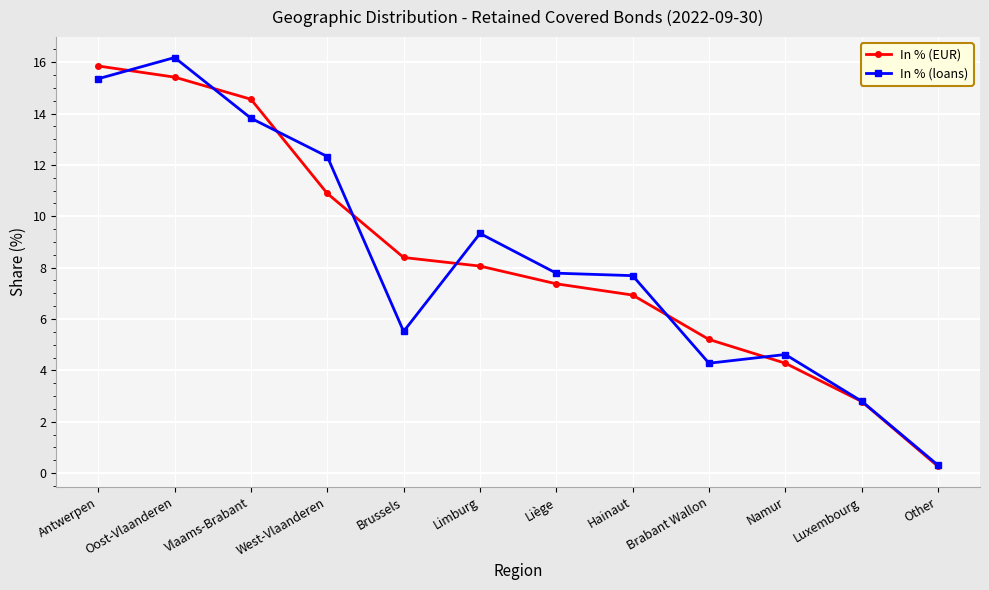

What is the label of the 12th point from the right?

Antwerpen